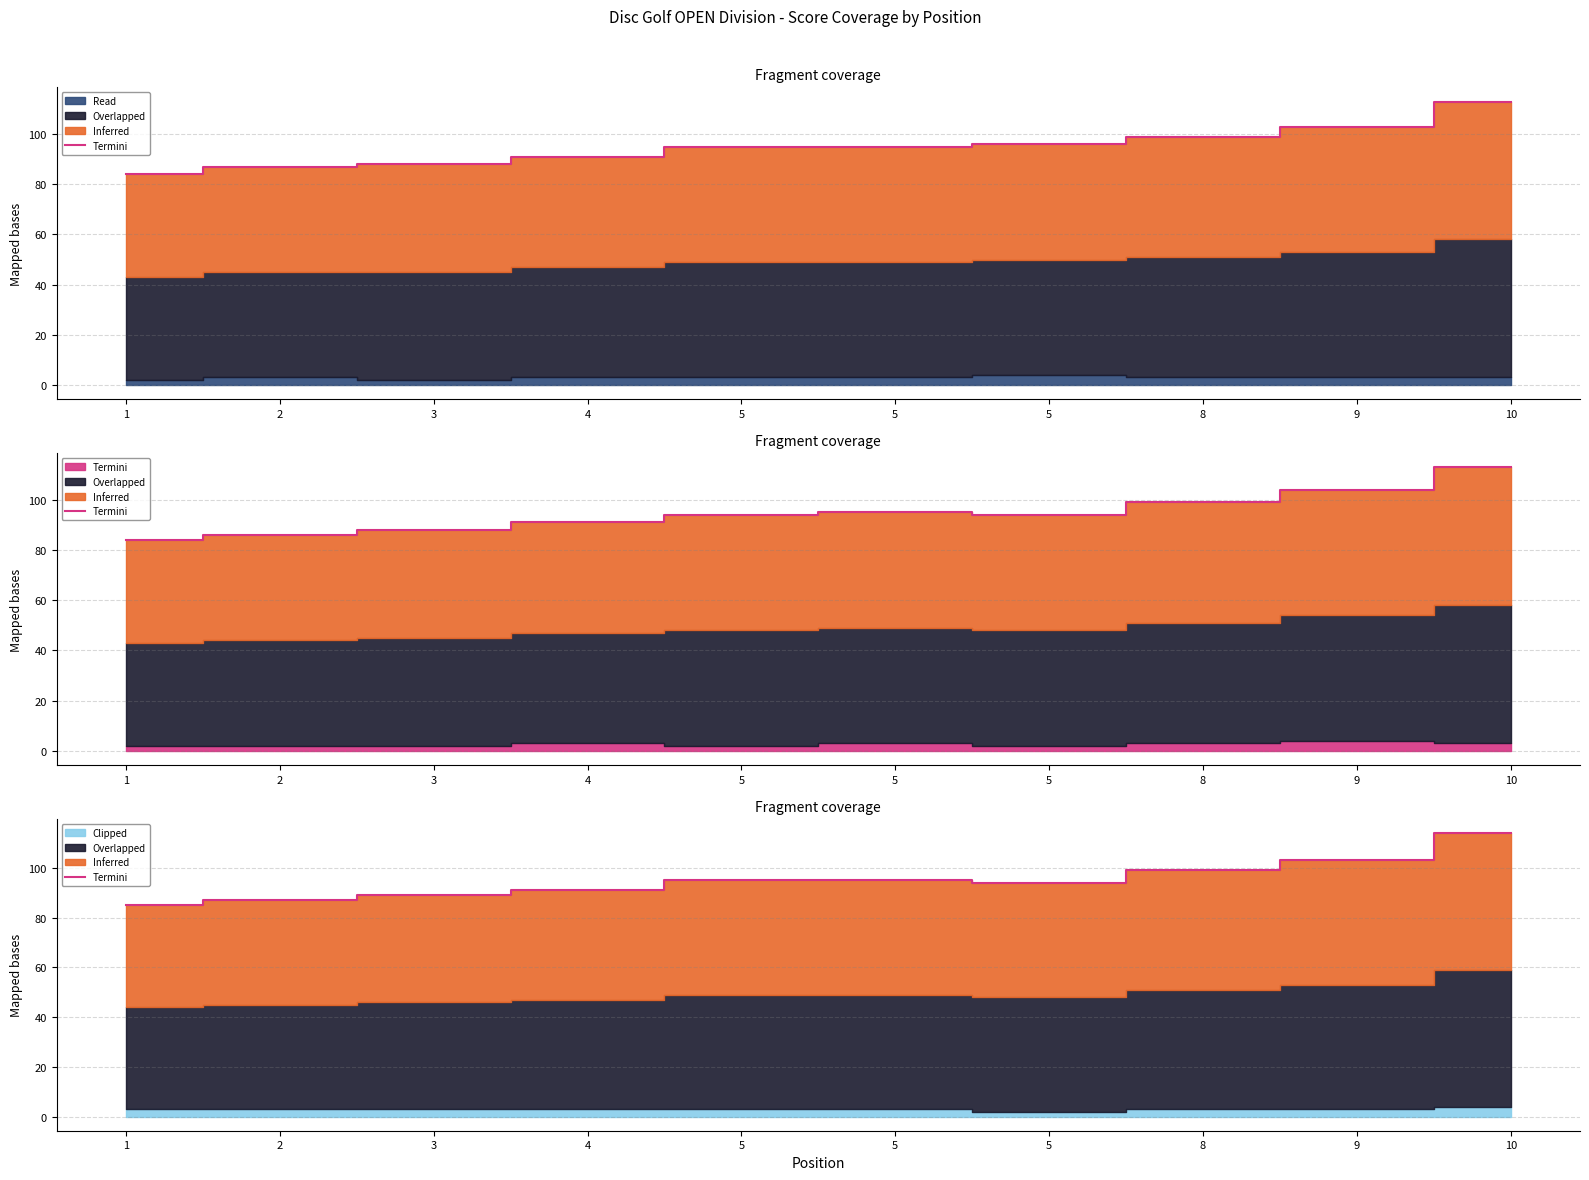

What is the difference between the maximum and second lowest values?

27